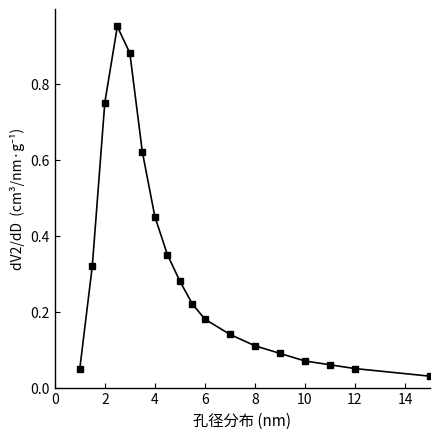

True or false: the data has more than 0 interior local peaks.

True